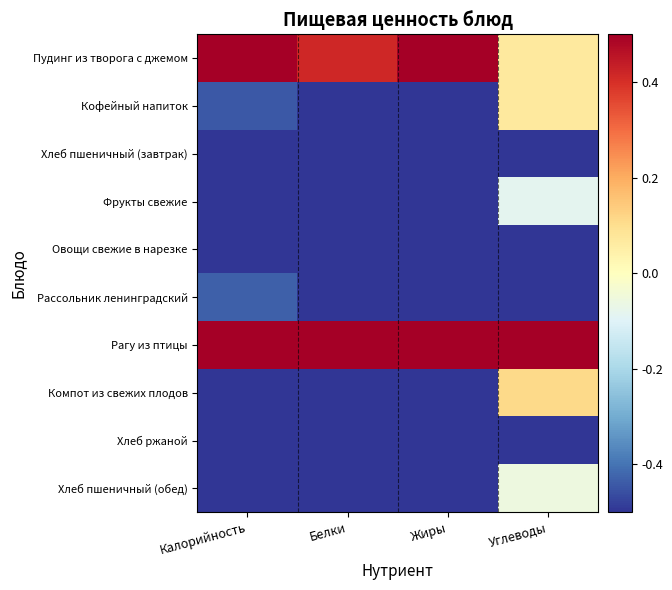

Which has a higher value, Углеводы or Белки?

Белки